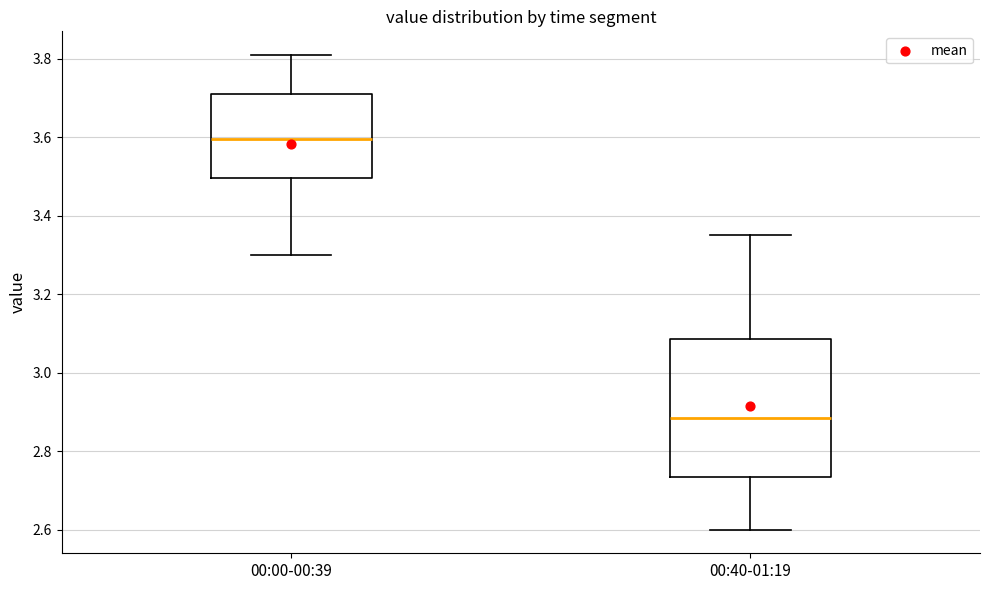

Reading left to right, read every box against the y-axis: the position of its median line, the range the box covers, and the ends of its whiskers. The values are not printed on the chart, so give them approximately, as read against the axis.

00:00-00:39: median 3.60, box 3.50 to 3.72, whiskers 3.30 to 3.82
00:40-01:19: median 2.88, box 2.74 to 3.08, whiskers 2.60 to 3.36